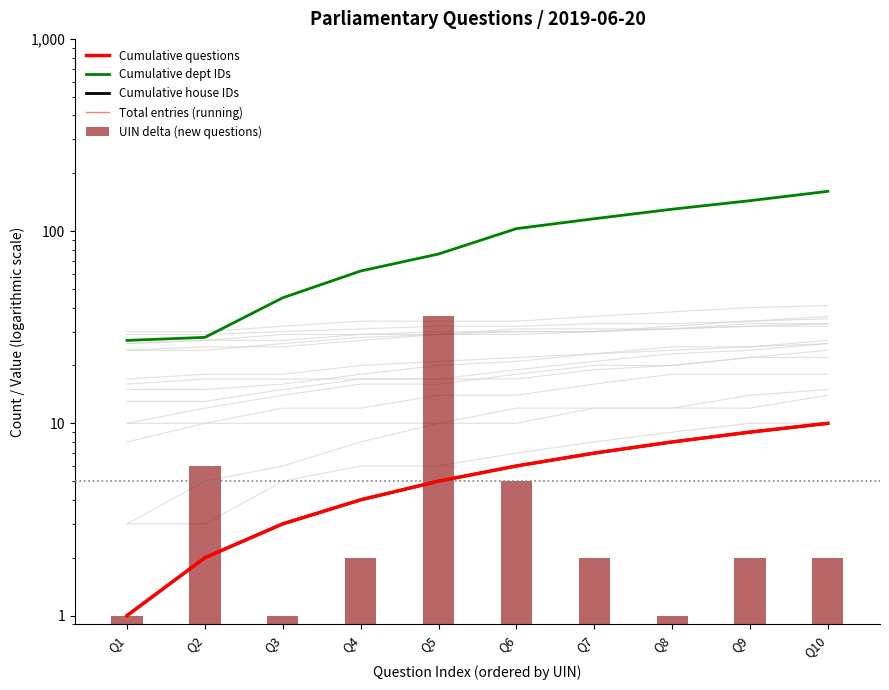

At Q10, list the series in order from smallest to largest.

UIN delta (new questions), Cumulative questions, Cumulative house IDs, Total entries (running), Cumulative dept IDs